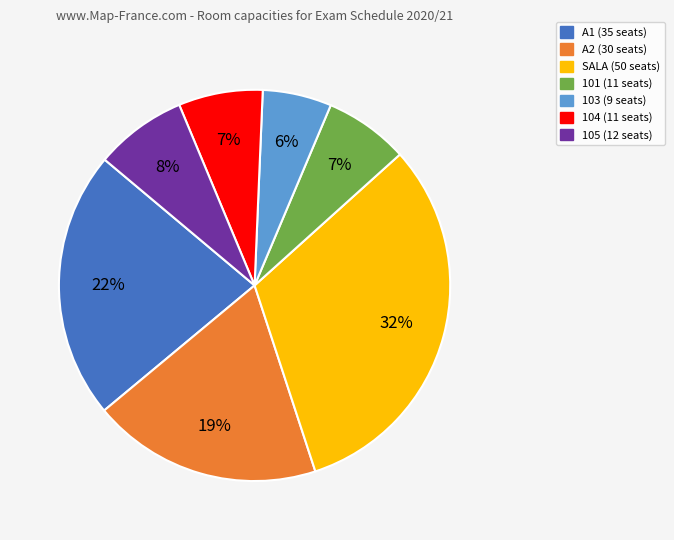

How many segments does this pie chart have?

7